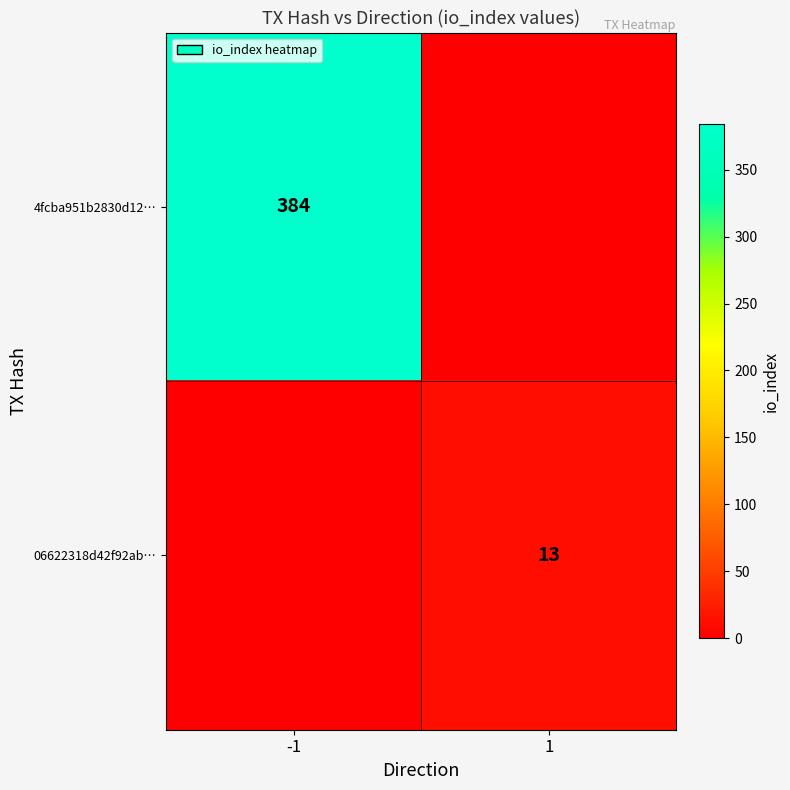

The value of 06622318d42f92ab… at 1 is 13. True or false?

True